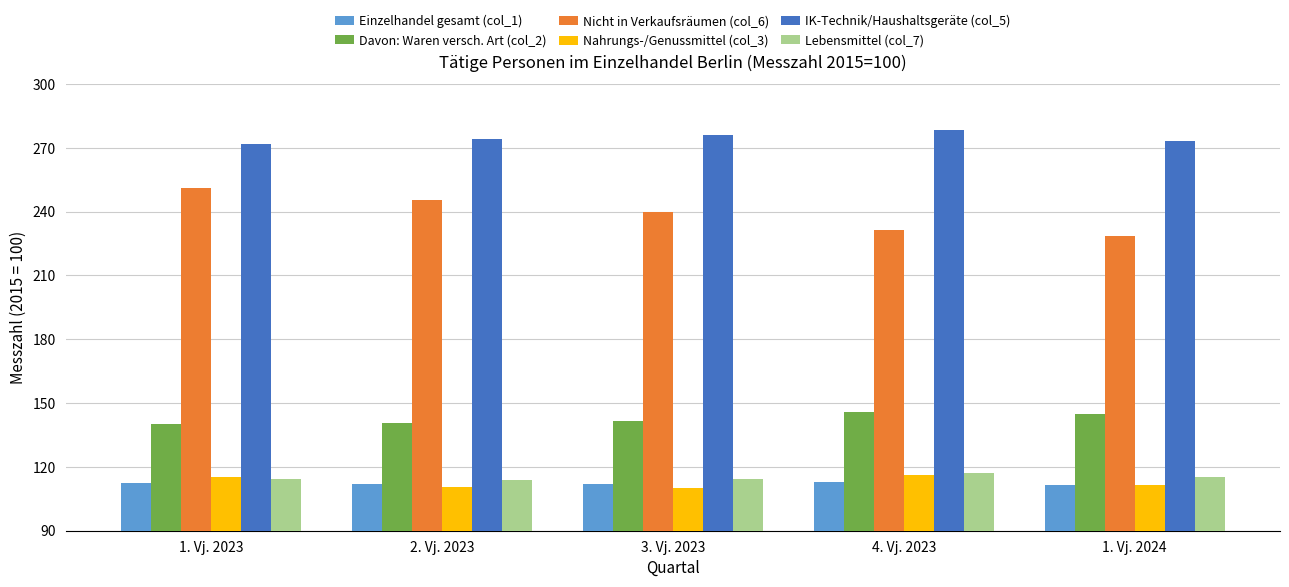

What is the maximum value shown in the chart?

278.4